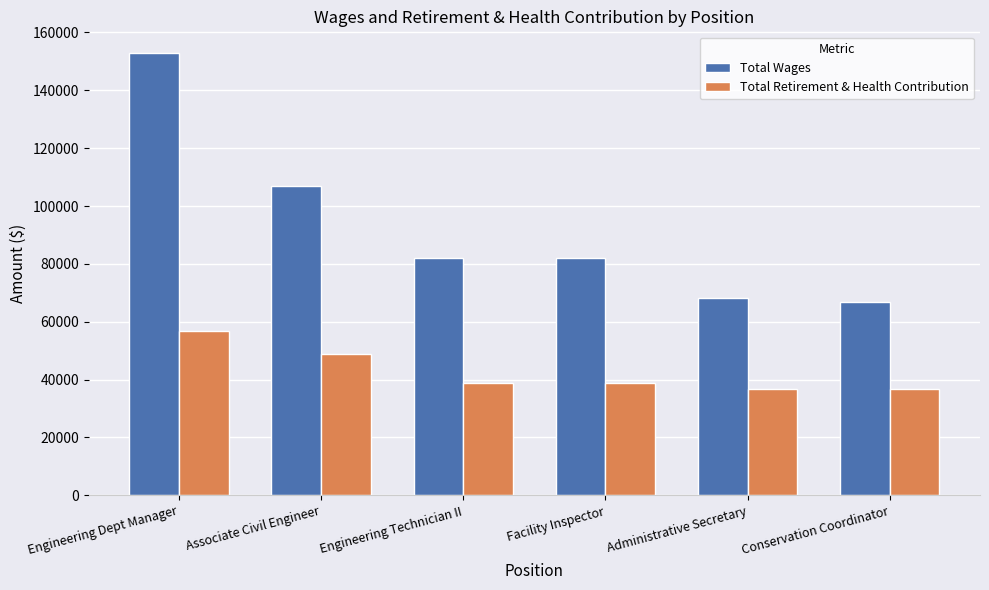

What is the value of the Total Wages bar at the 5th from the left?

68310